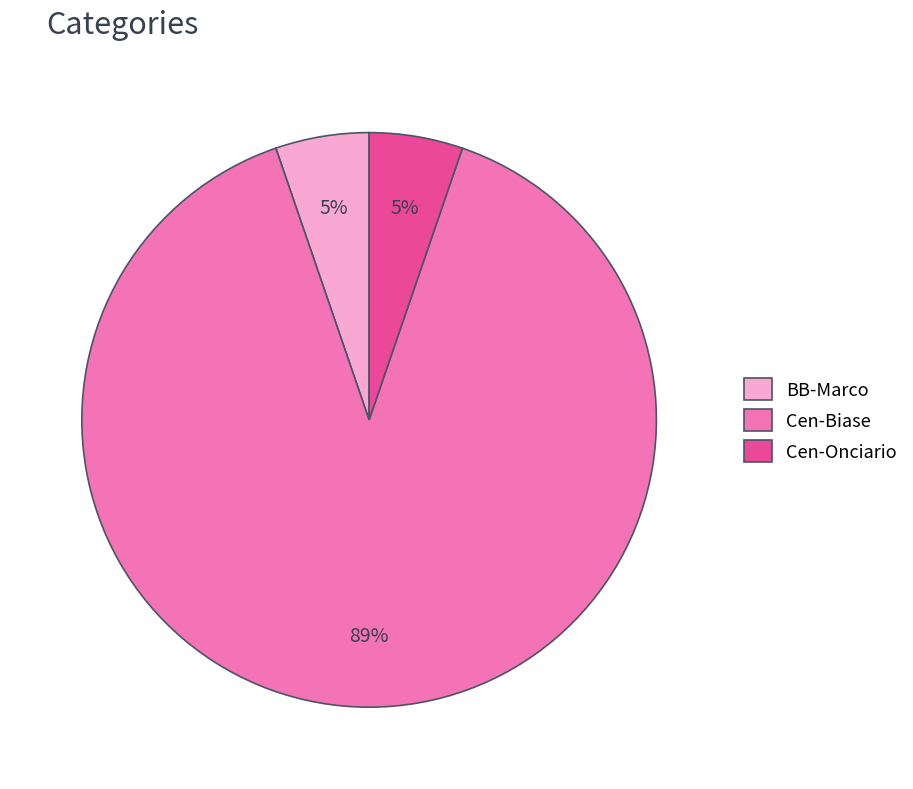

What is the largest slice in the pie chart?

Cen-Biase